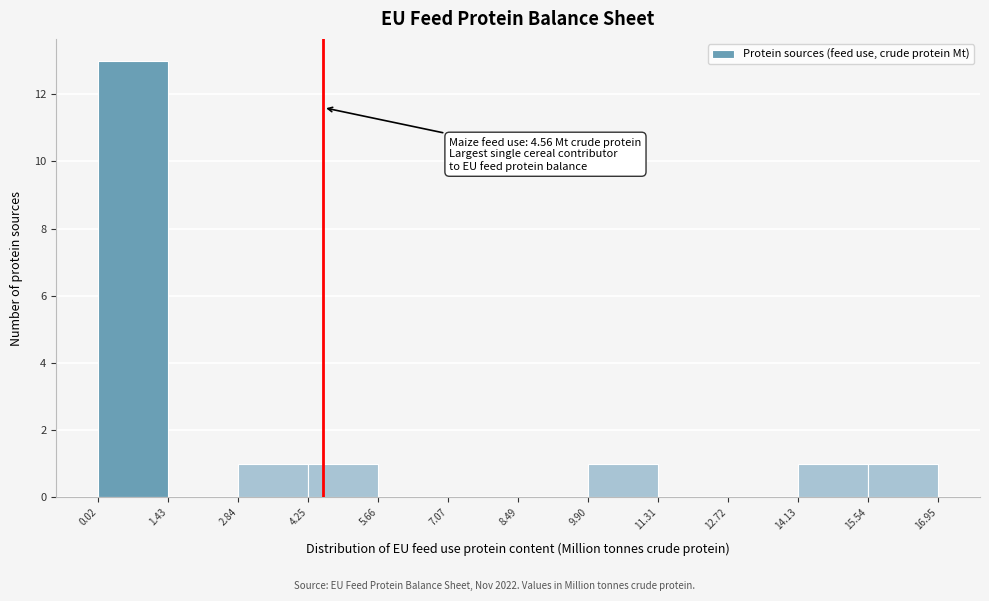

Which range on the x-axis has the tallest bar?

0.02 to 1.43